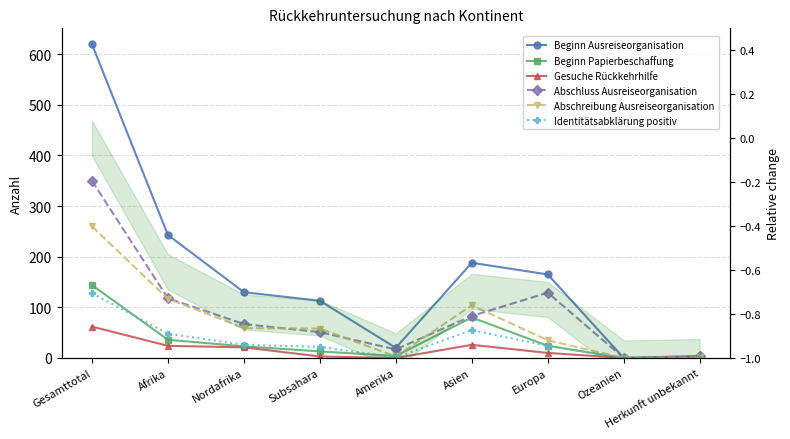

At which category does Beginn Papierbeschaffung reach its first local peak?

Asien